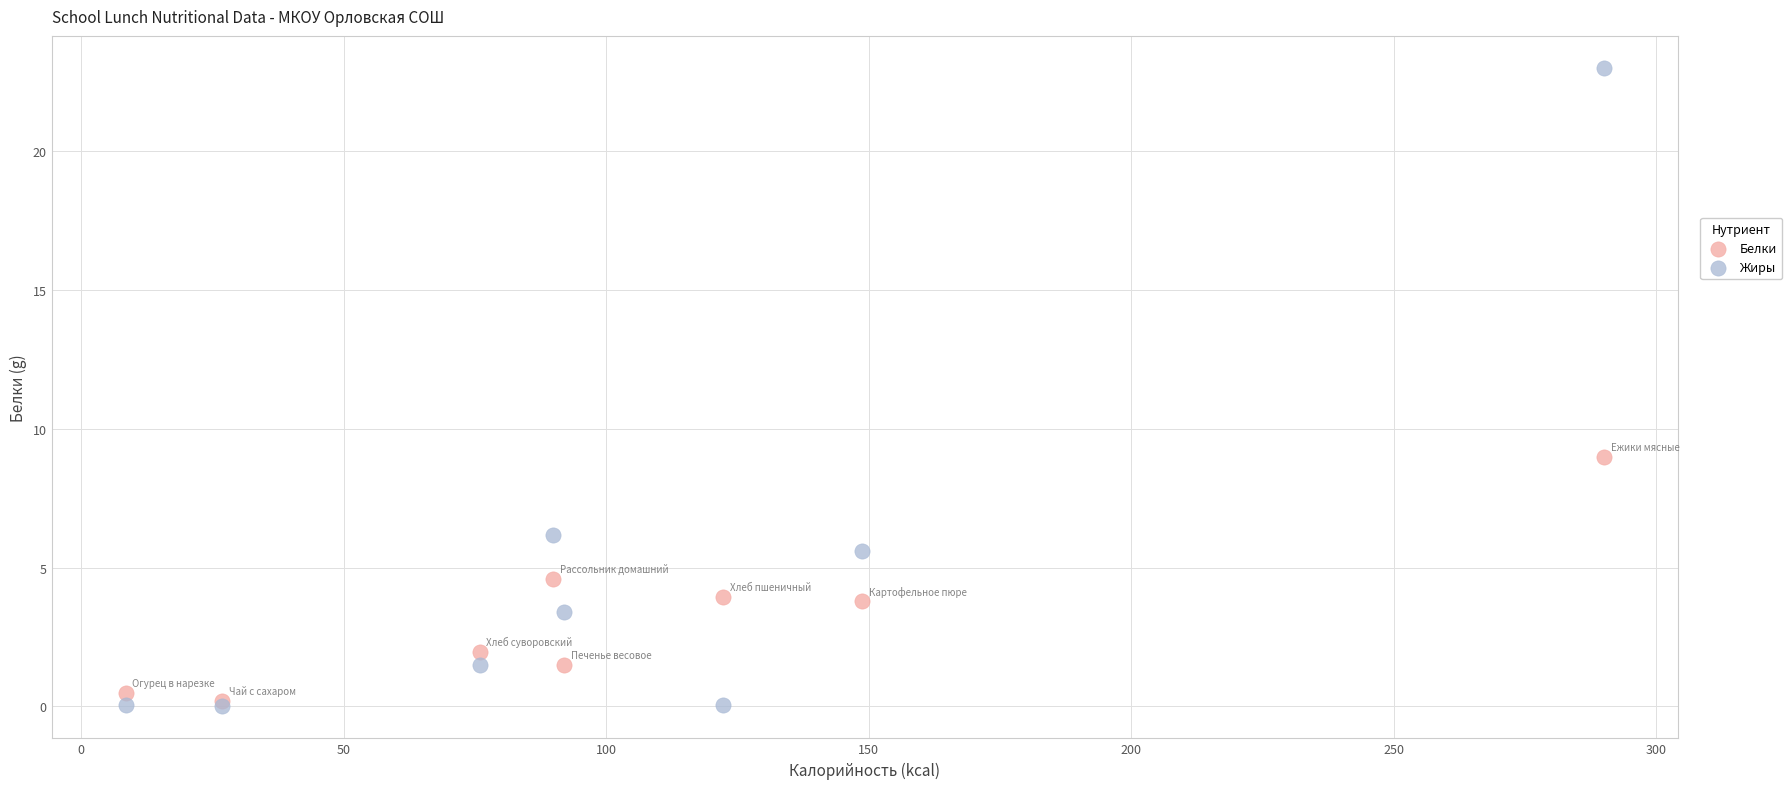

What are all the series names shown in the legend?

Белки, Жиры